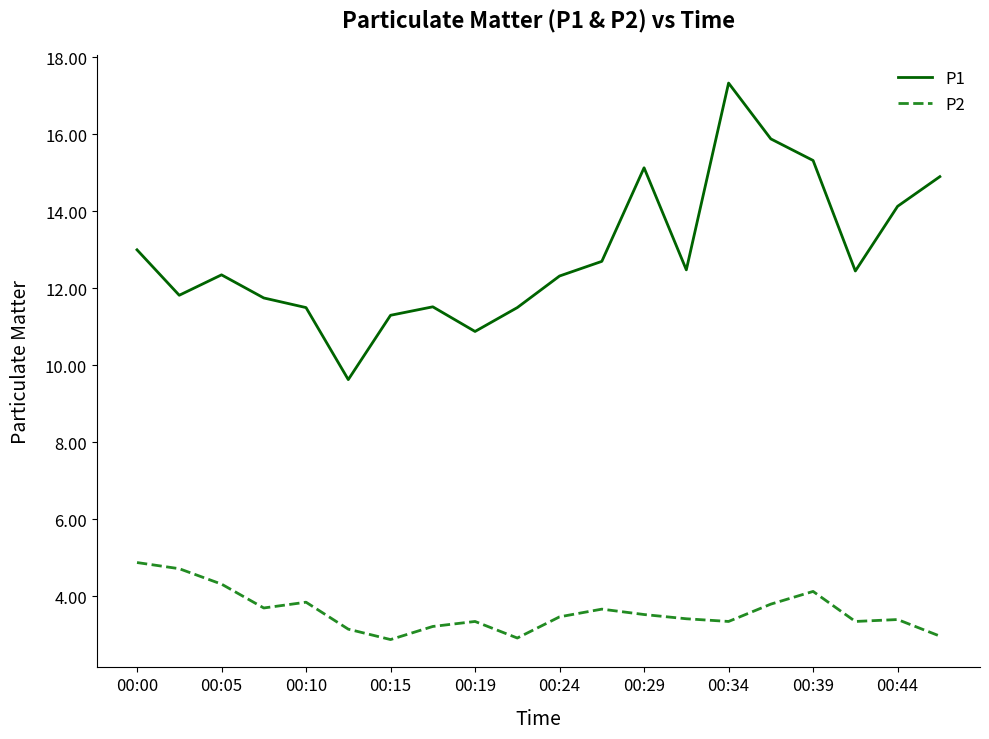

What is the minimum value for P1?

9.6